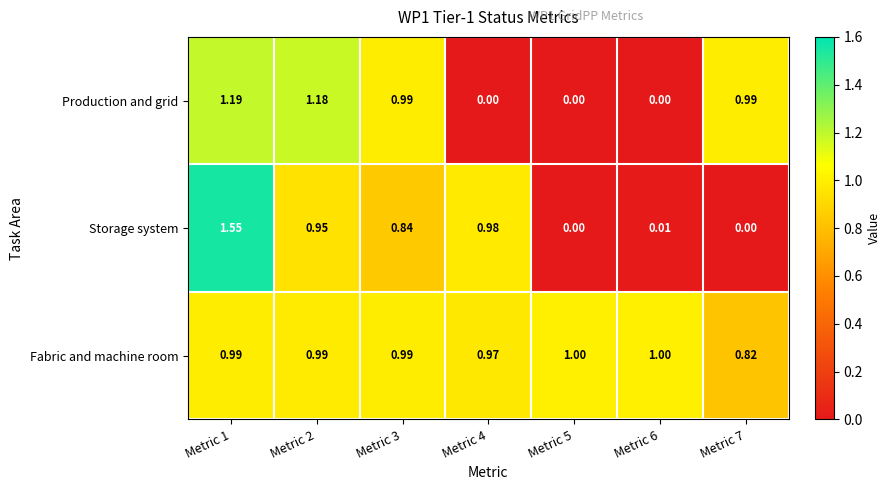

Between Metric 2 and Metric 6, which series saw the biggest shift?

Production and grid